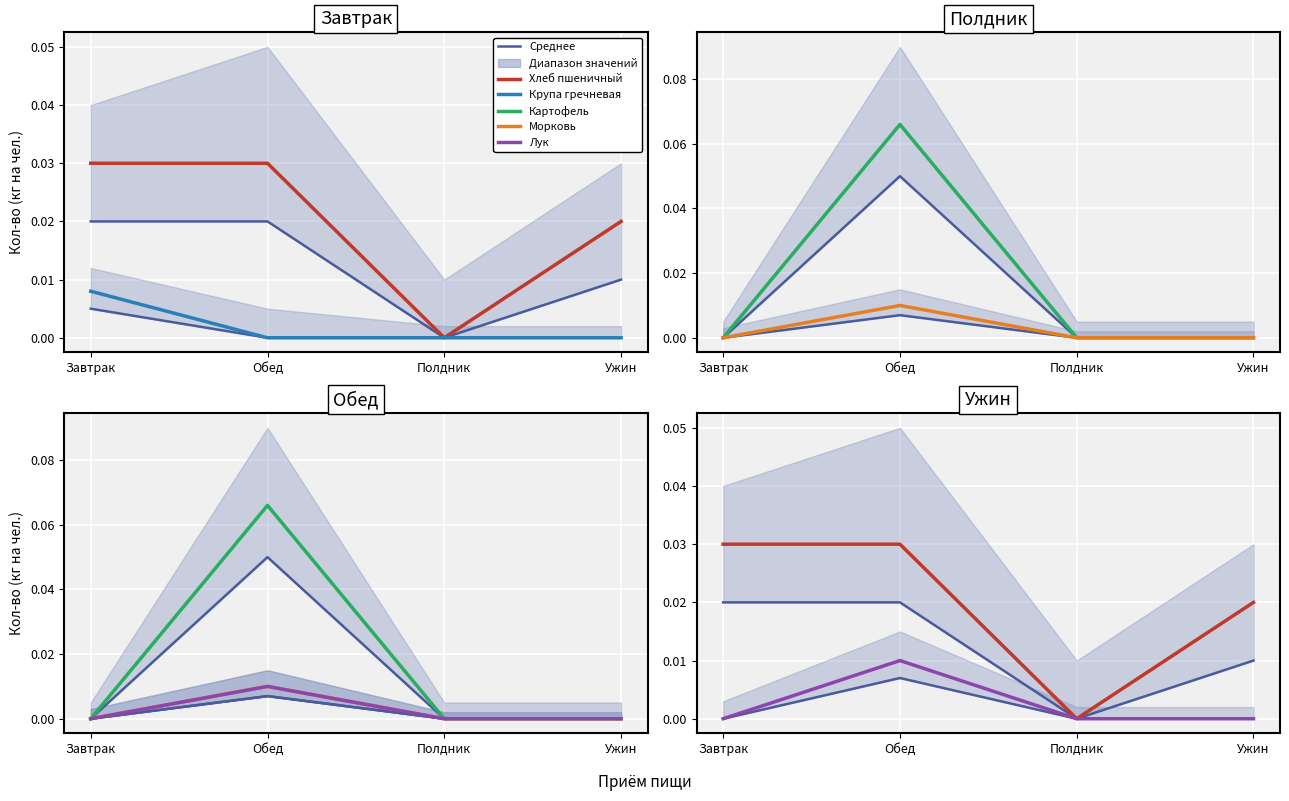

True or false: Картофель and Хлеб пшеничный intersect in this chart.

True